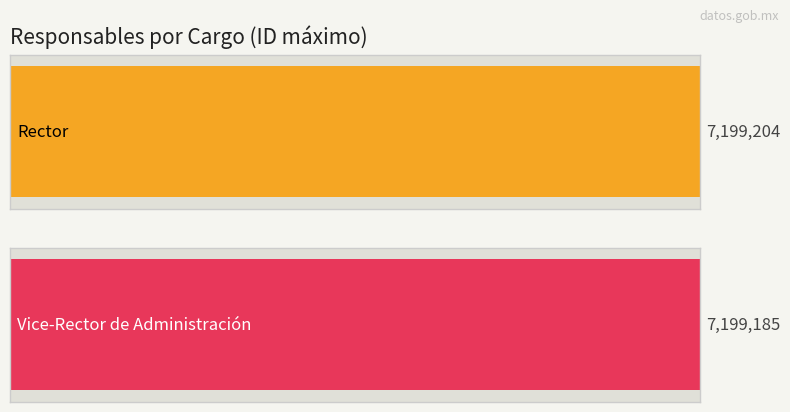

What is the maximum value shown in the chart?

7199204